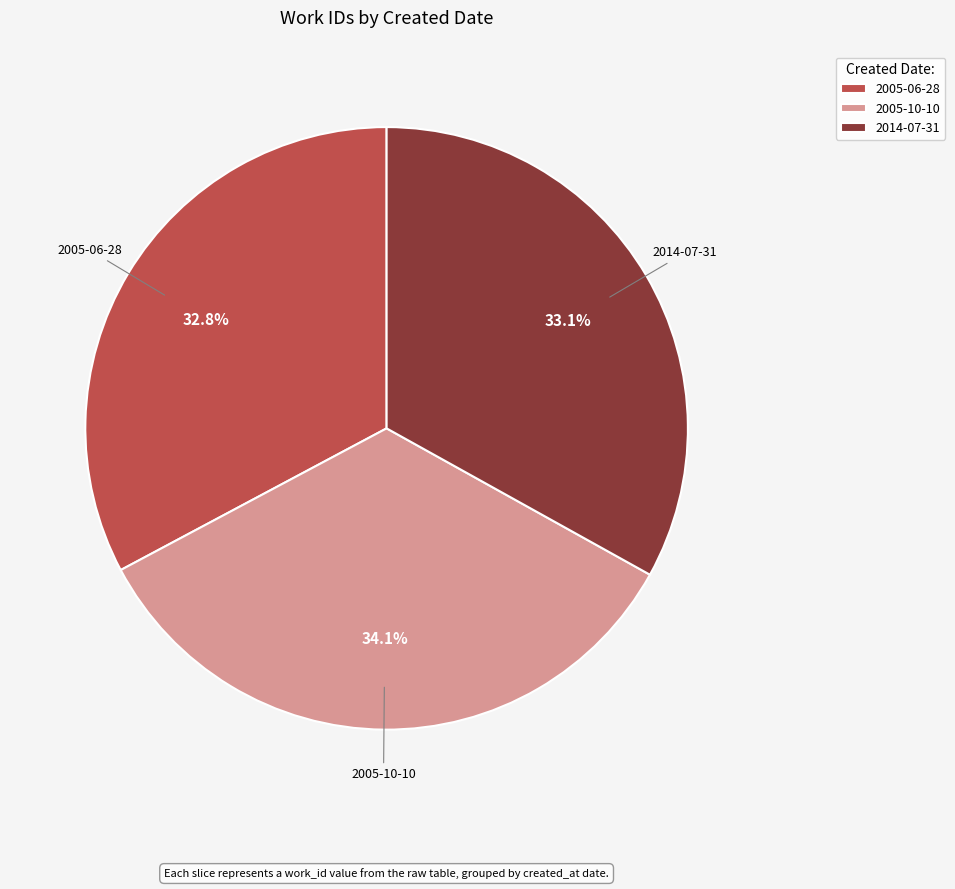

Which category has the biggest portion of the pie?

2005-10-10